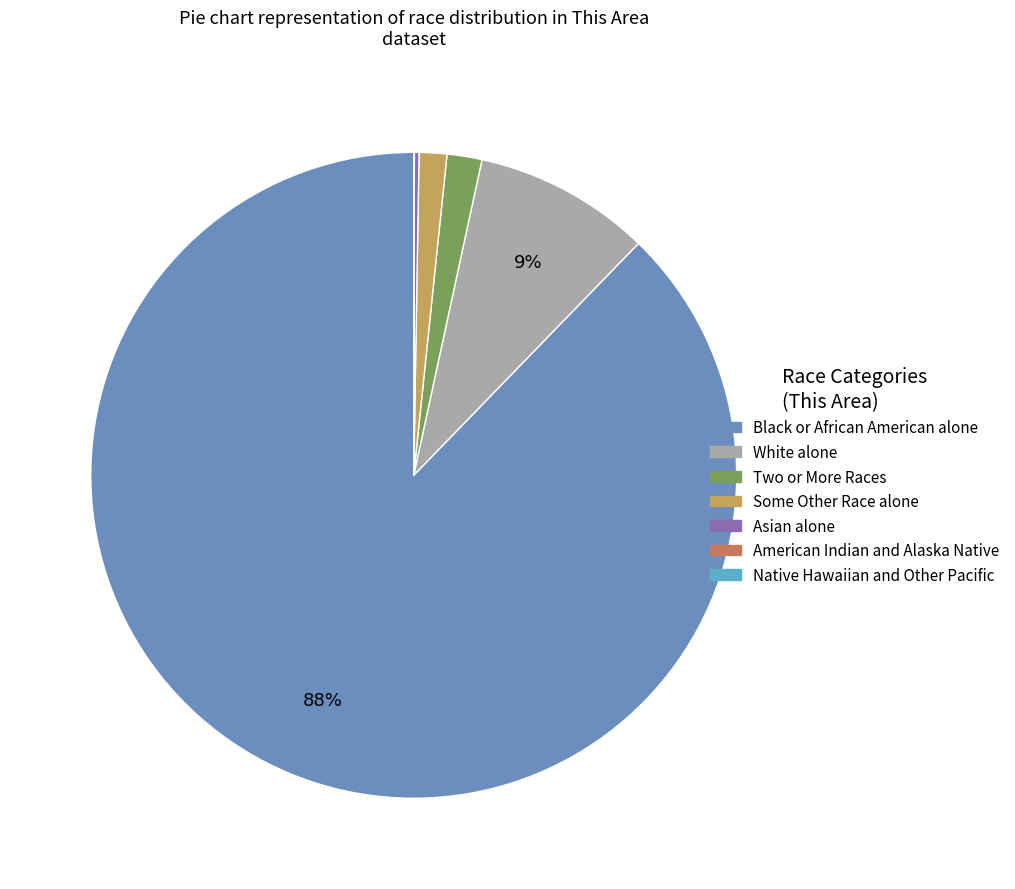

How much of the chart is everything except Some Other Race alone?

98.6%